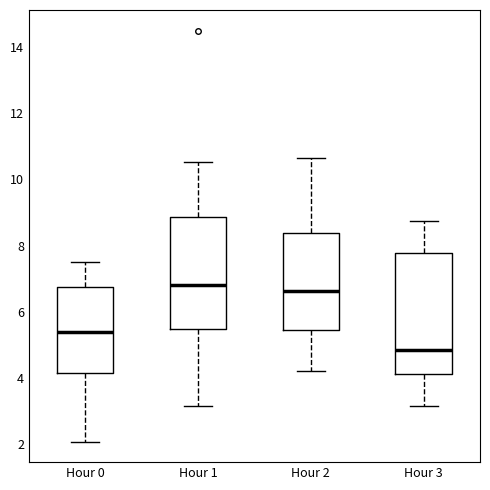

Where is the upper edge of the box for Hour 2 on the y-axis? The values are not printed on the chart, so give them approximately, as read against the axis.

8.4